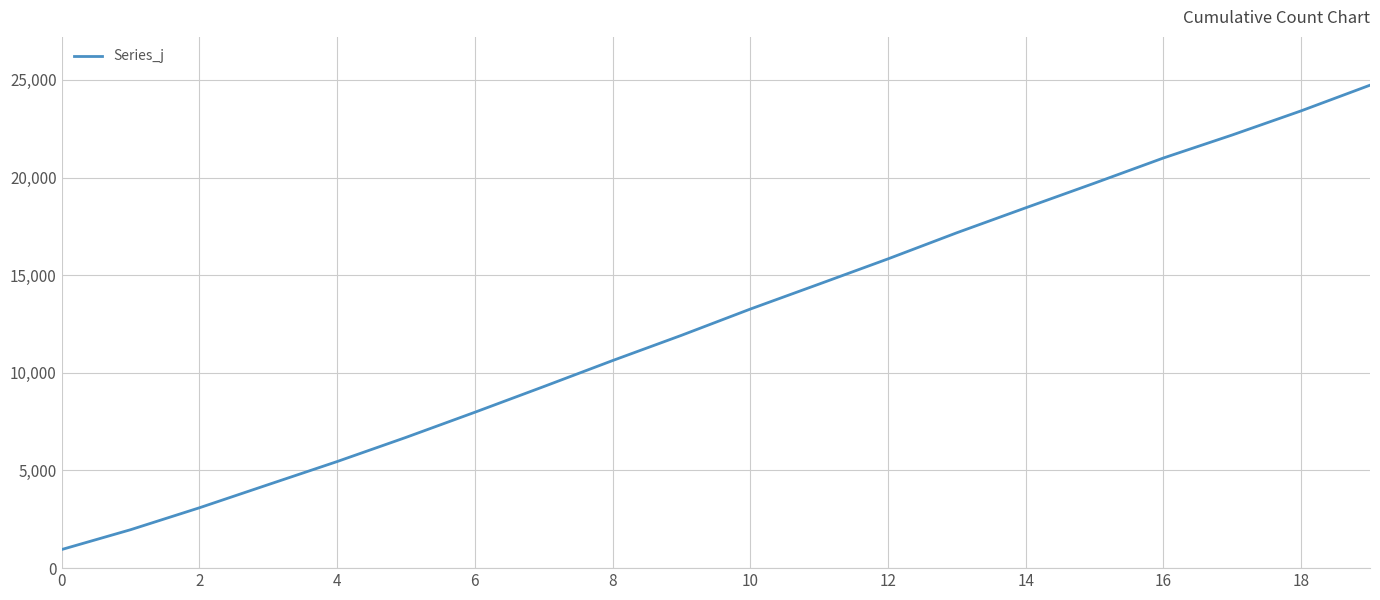

What is the minimum value shown in the chart?

952